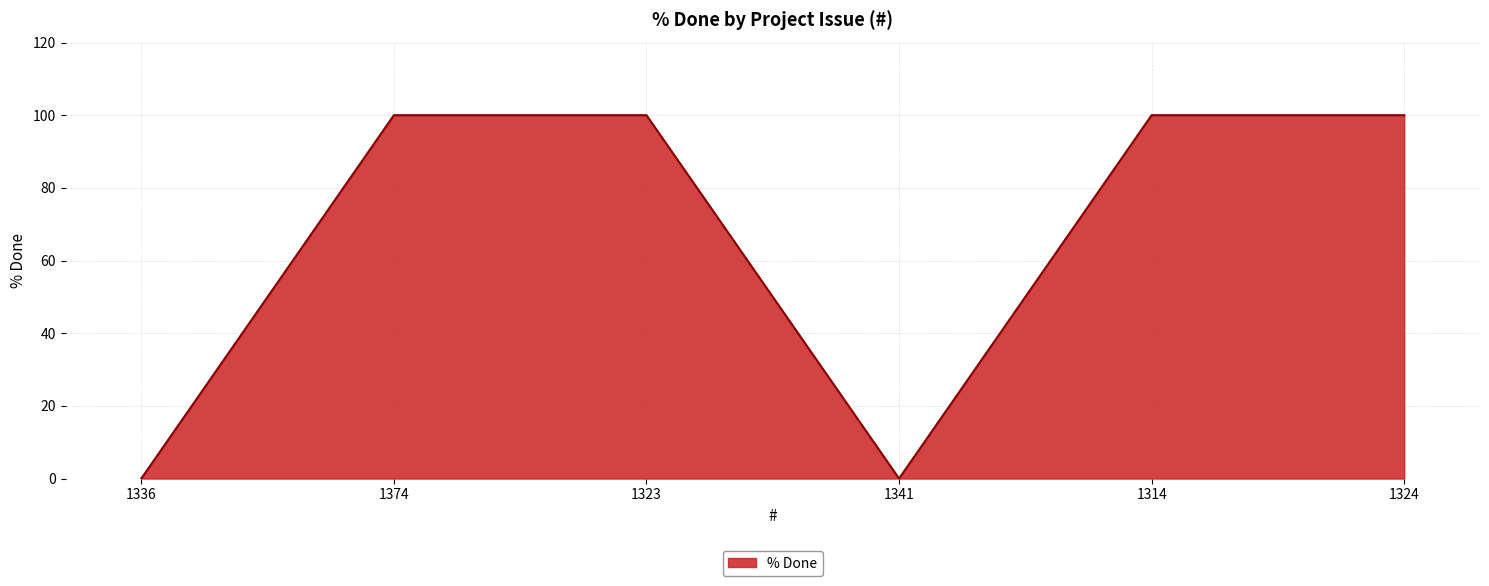

True or false: the data shows -60 at 1341.

False